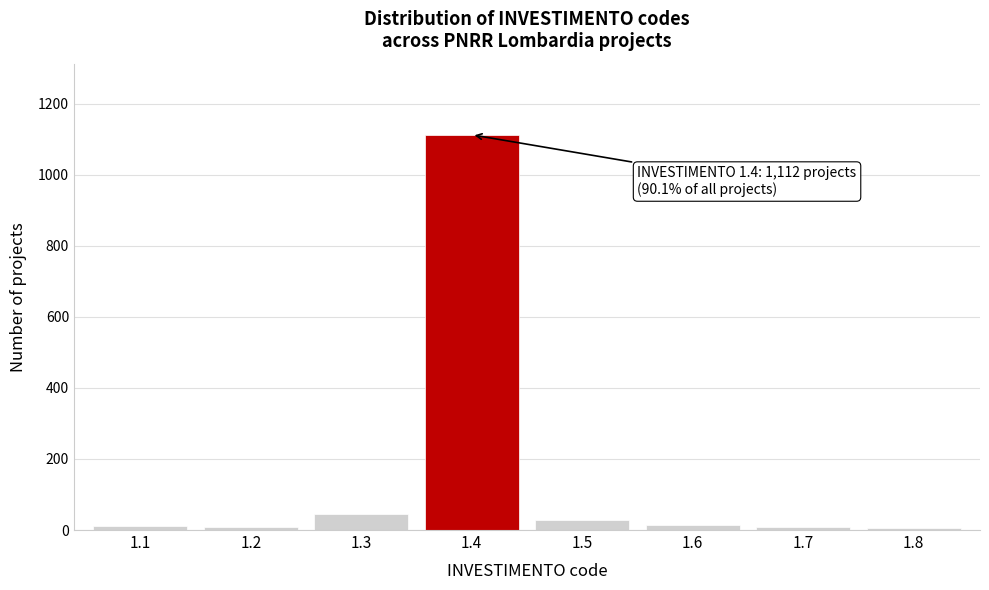

Is it true that the value at 1.4 is 1112?

True